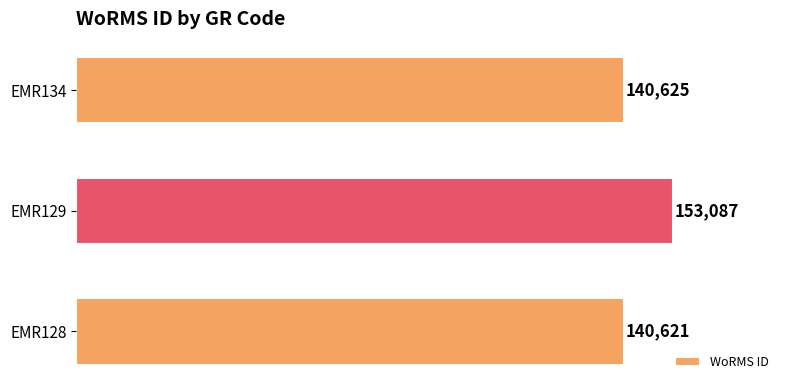

Between EMR134 and EMR129, which is larger?

EMR129